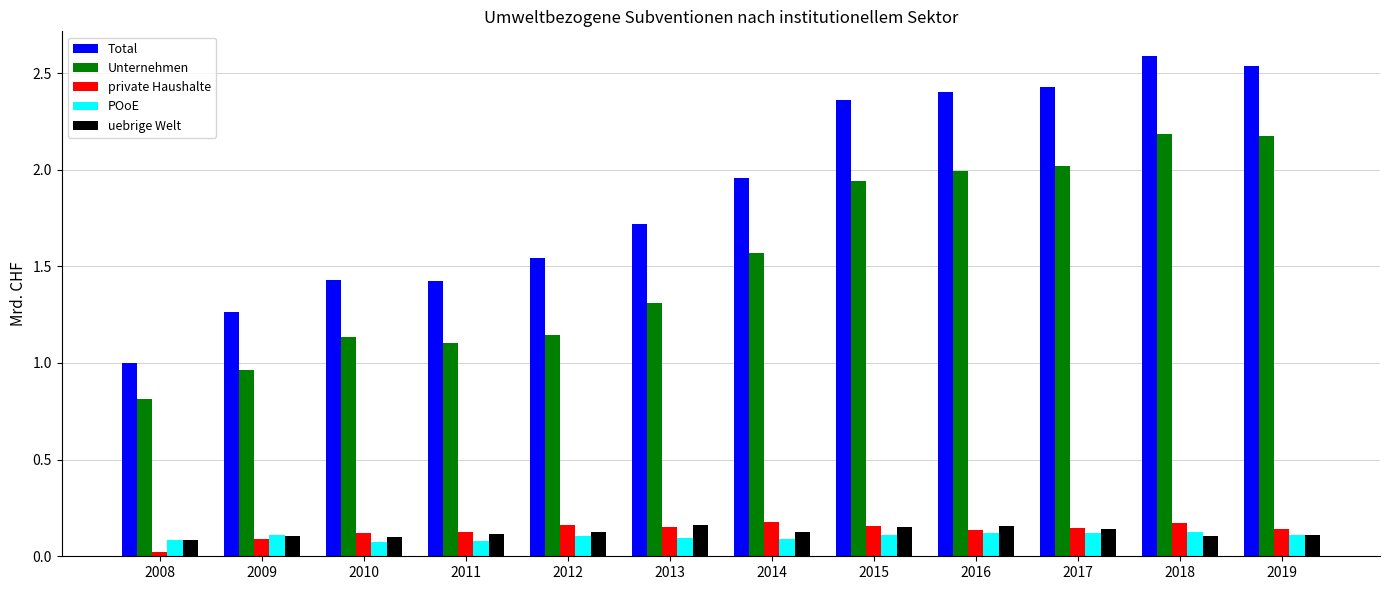

Which series has the largest range (max minus min)?

Total